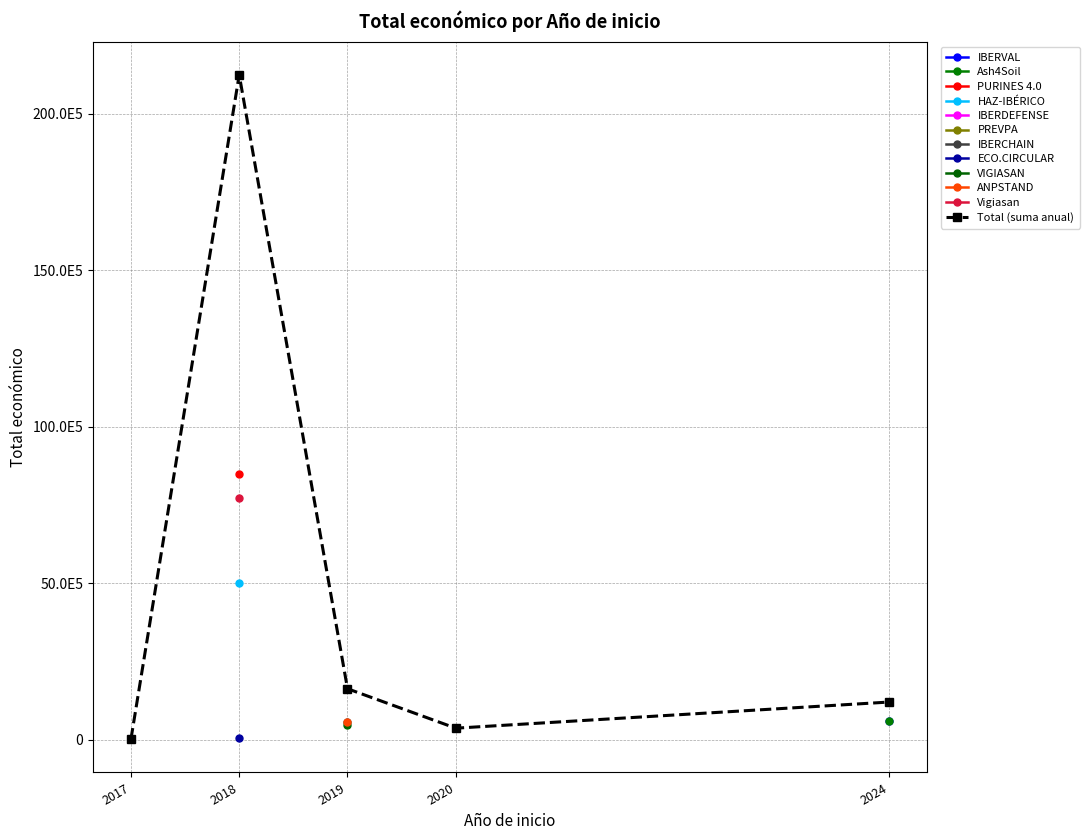

What is the maximum value shown in the chart?

21240737